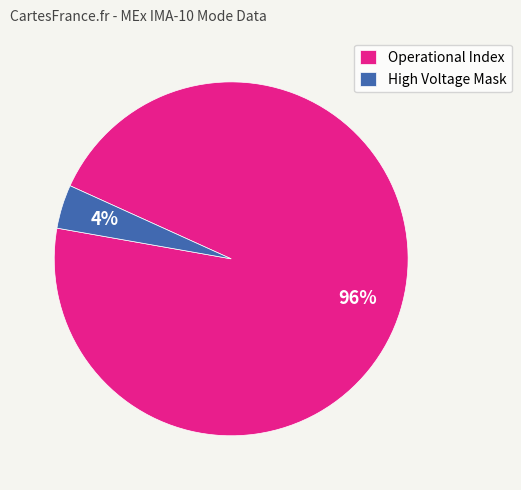

To the nearest percent, what is the difference between the largest and smallest slice percentages?

92%